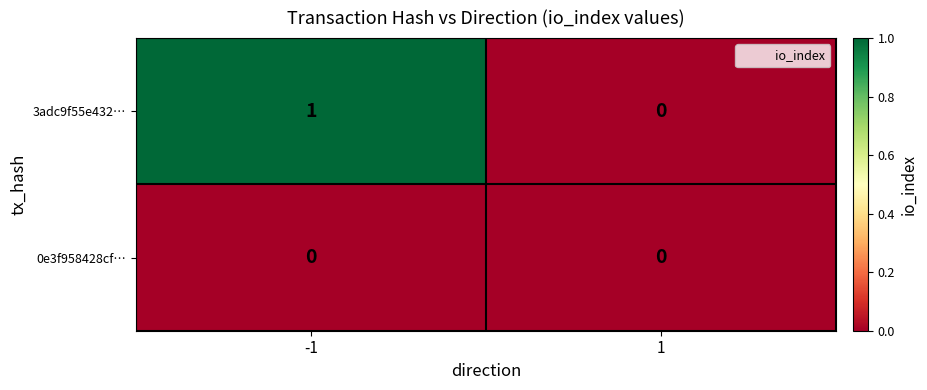

The 3adc9f55e432… series shows 1 at -1. True or false?

True